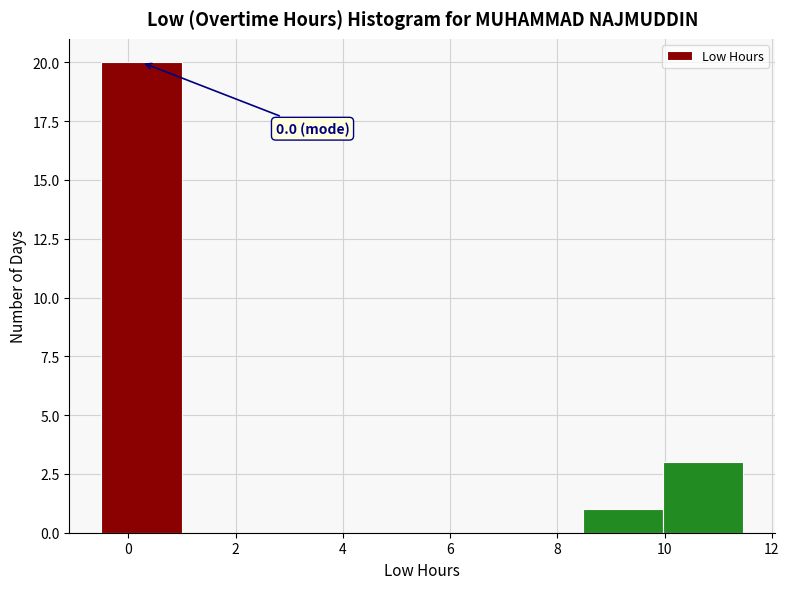

Over which range of the x-axis is the bar tallest?

-0.4 to 1.0